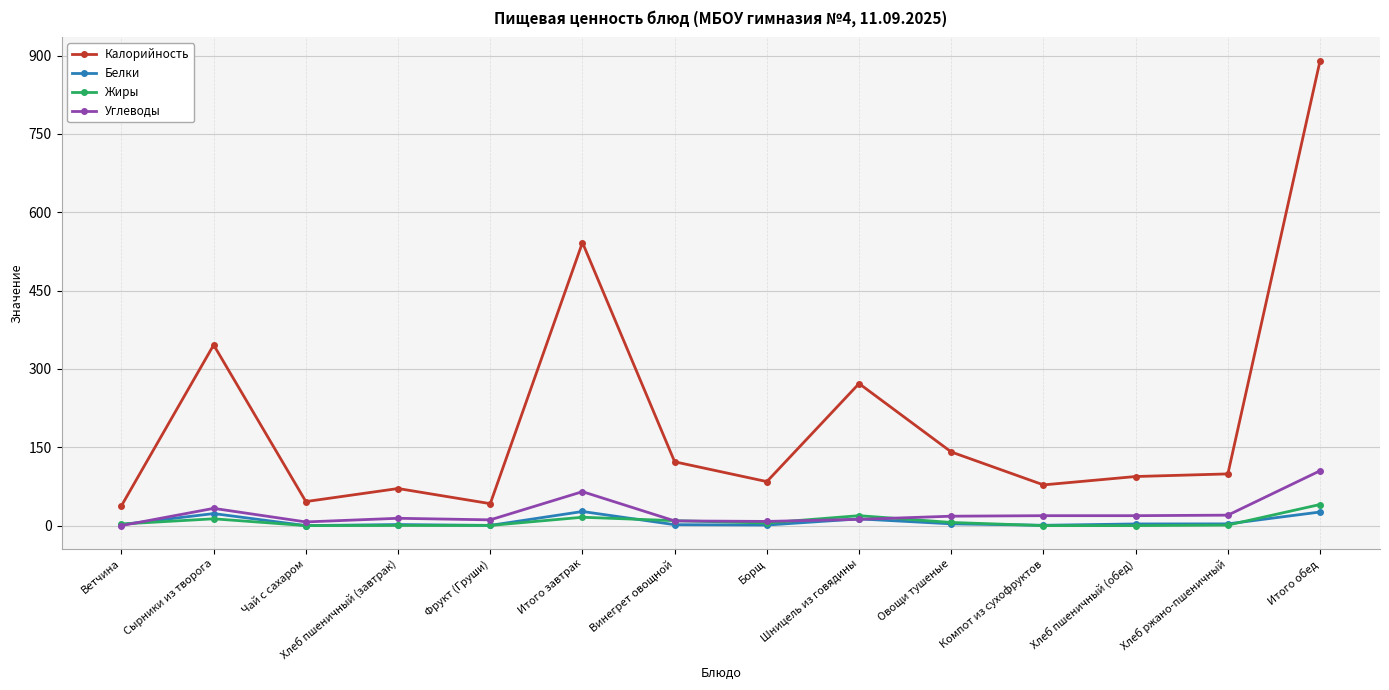

True or false: Калорийность and Жиры intersect in this chart.

False